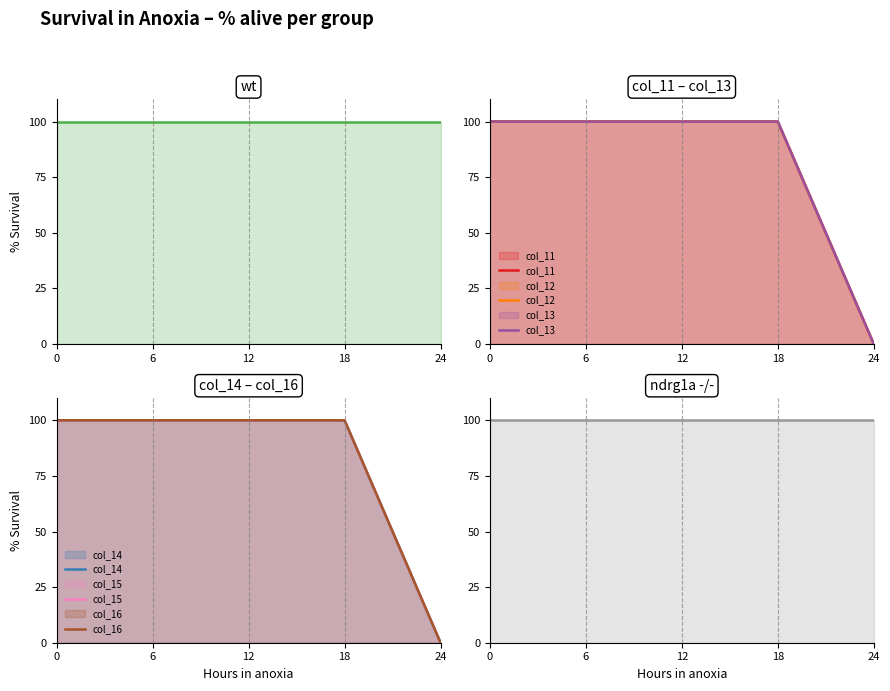

What is the difference between the maximum and minimum values in the col_16 series?

100